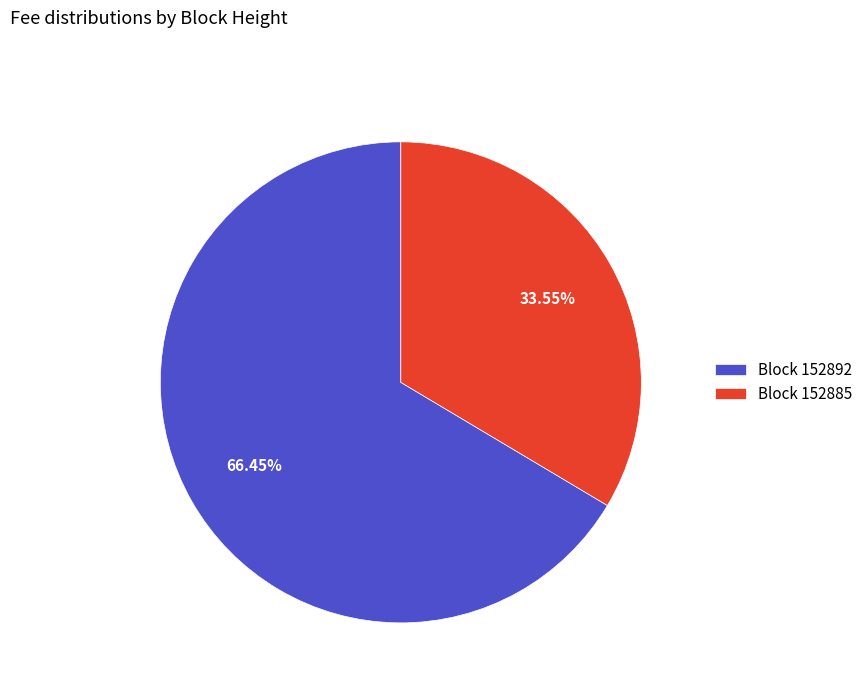

Which category has the biggest portion of the pie?

Block 152892